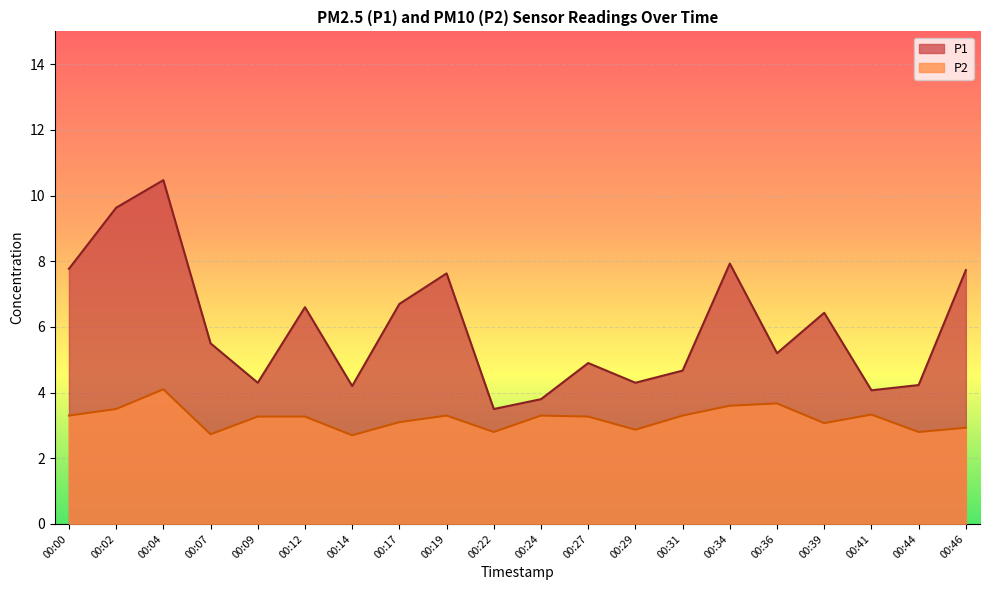

Which series has the widest spread of values?

P1